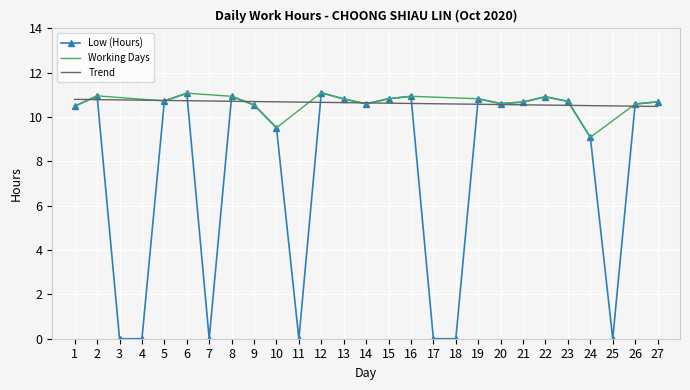

What is the difference between the values at 19 and 26?

0.2